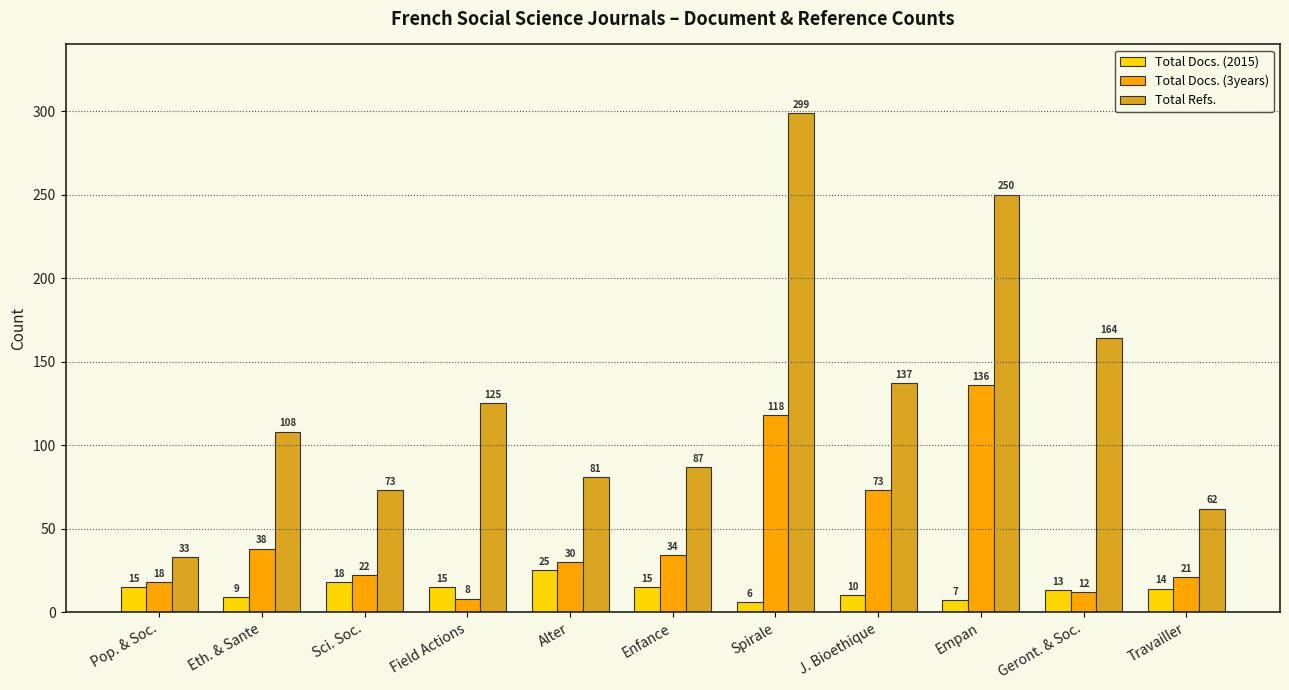

What is the label of the 5th bar from the right?

Spirale